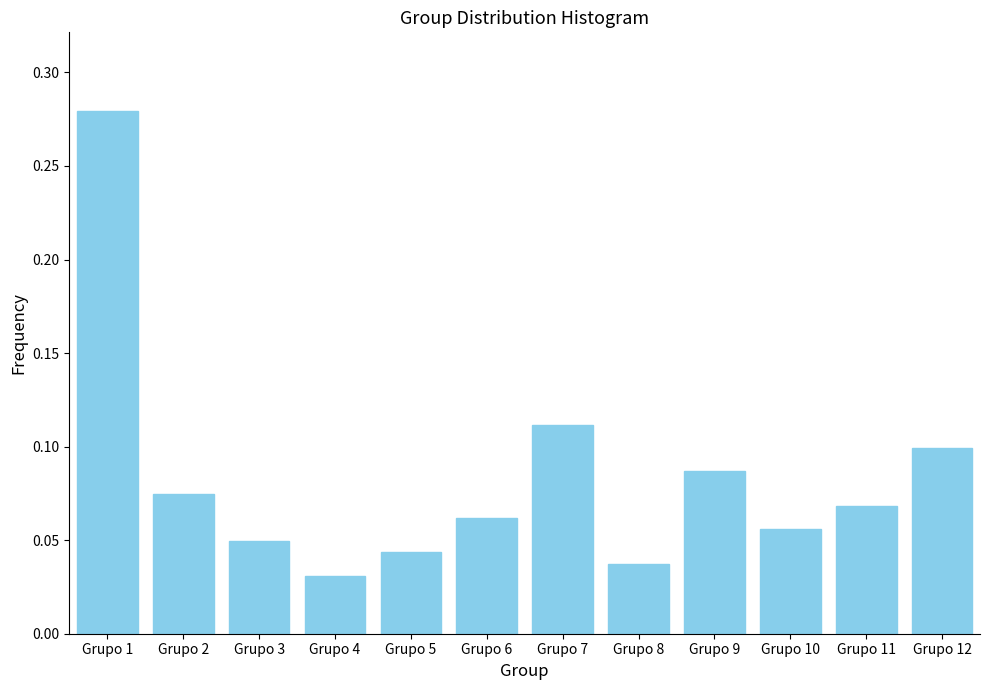

Which has a higher value, Grupo 2 or Grupo 12?

Grupo 12